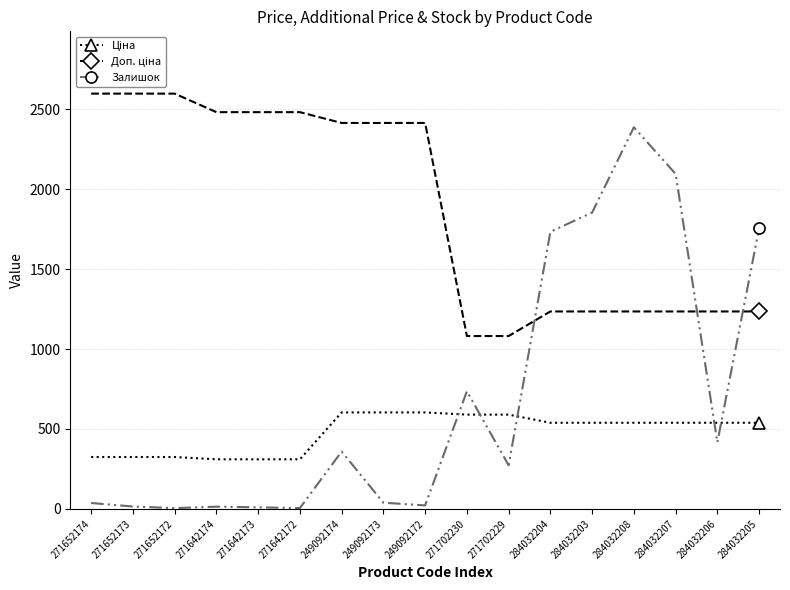

What is the label of the 1st point from the left?

271652174